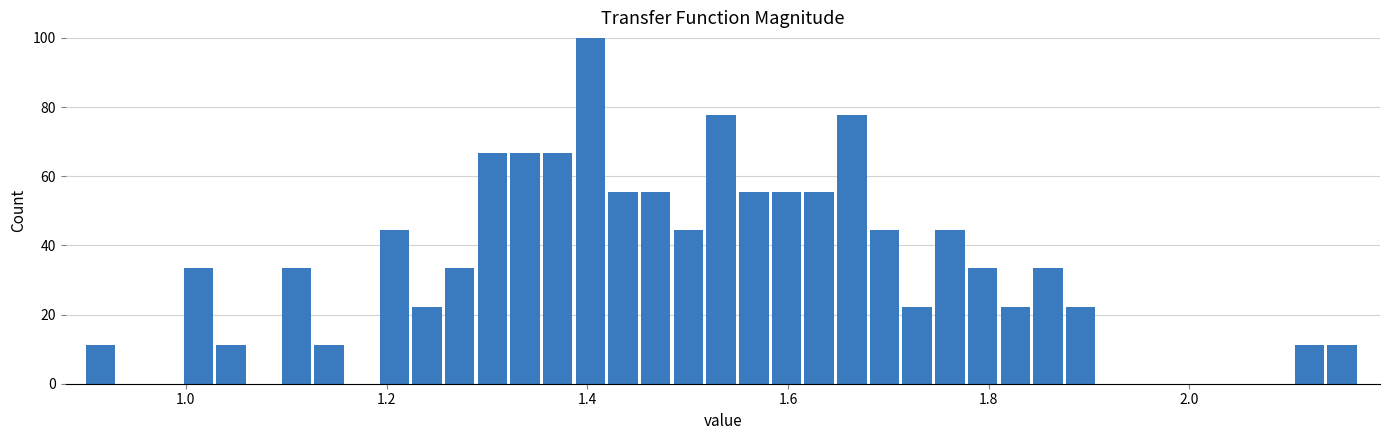

Around what value on the x-axis is the tallest bar? Give the approximate position of its centre, as read against the axis.

1.40